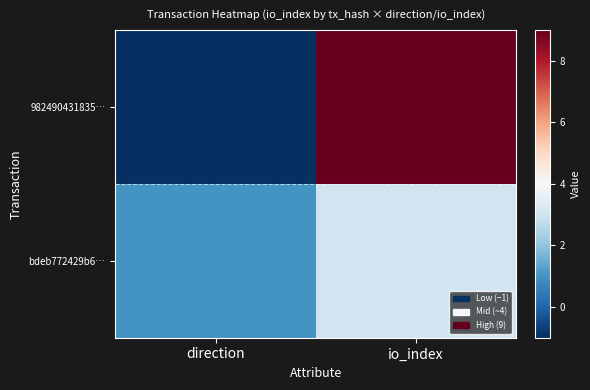

Which series has the largest total across all categories?

982490431835…